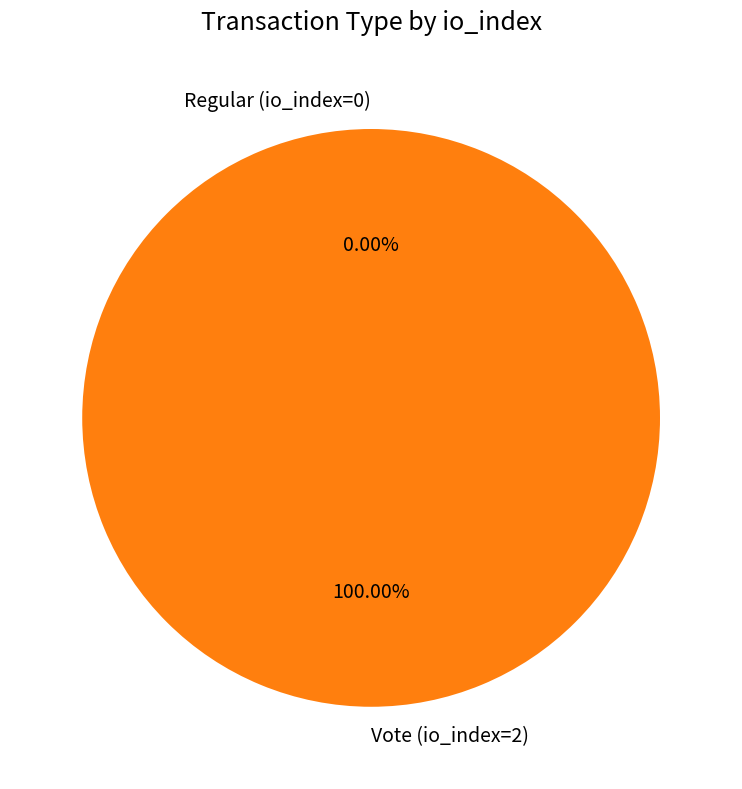

Count the number of slices in the pie.

2